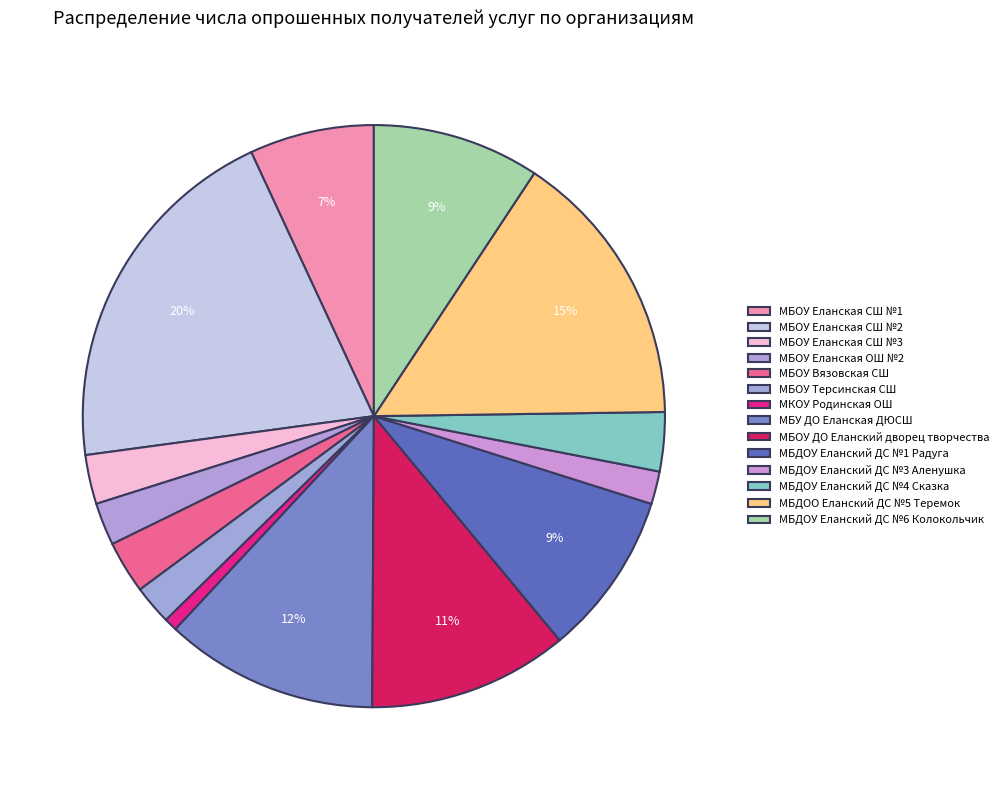

What is the change in value from МБОУ Еланская СШ №3 to МКОУ Родинская ОШ?

-11